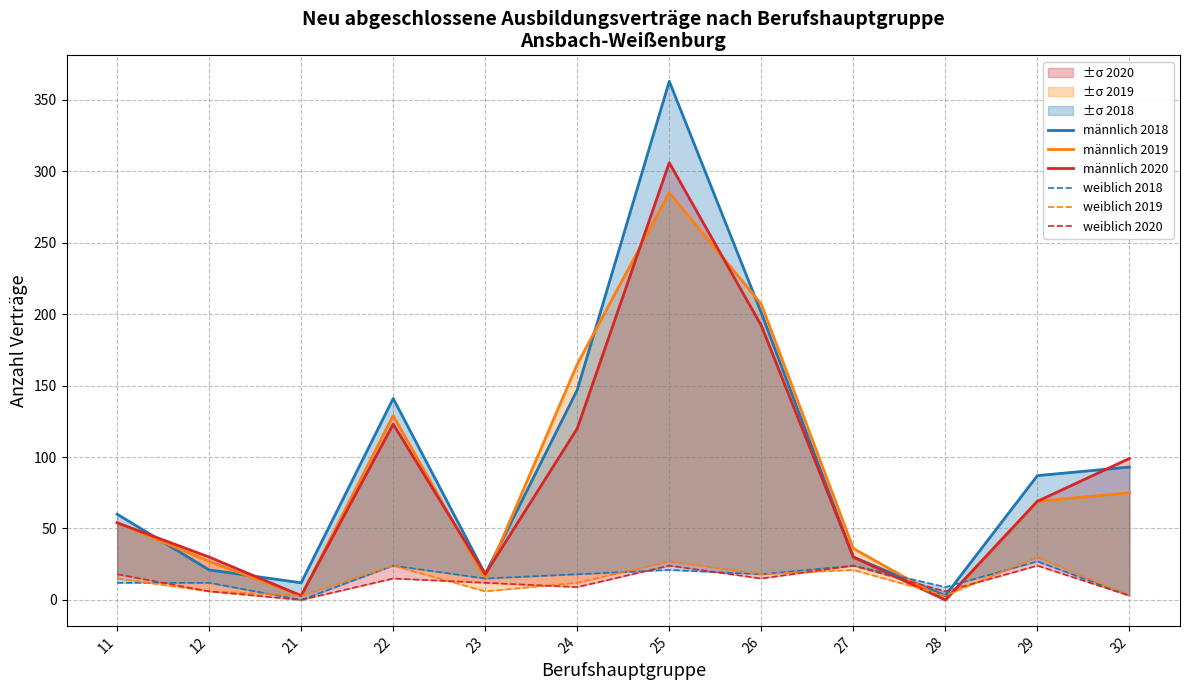

Count the number of categories in the chart.

12